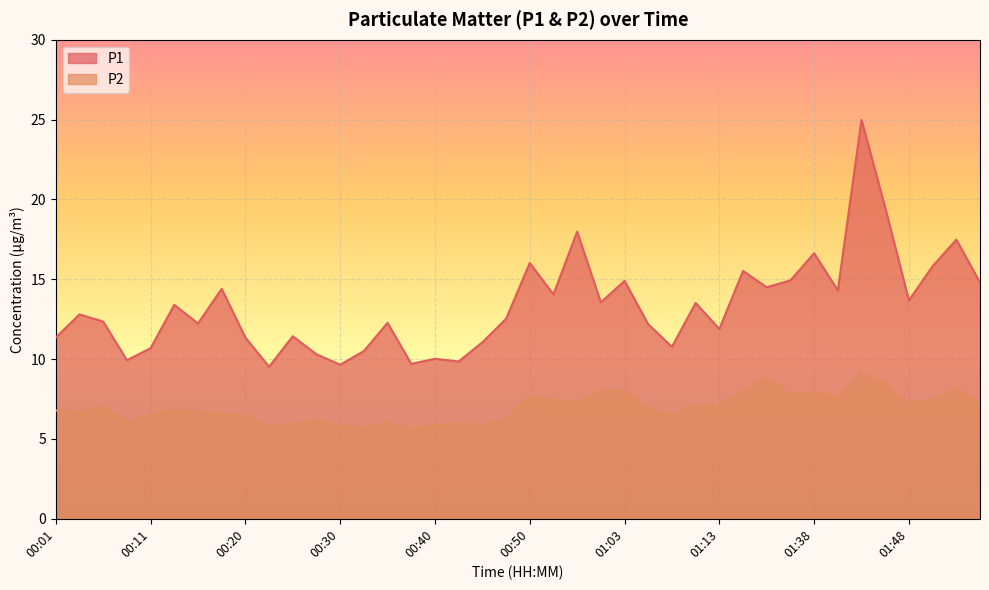

How many interior local peaks does the P2 series have?

11